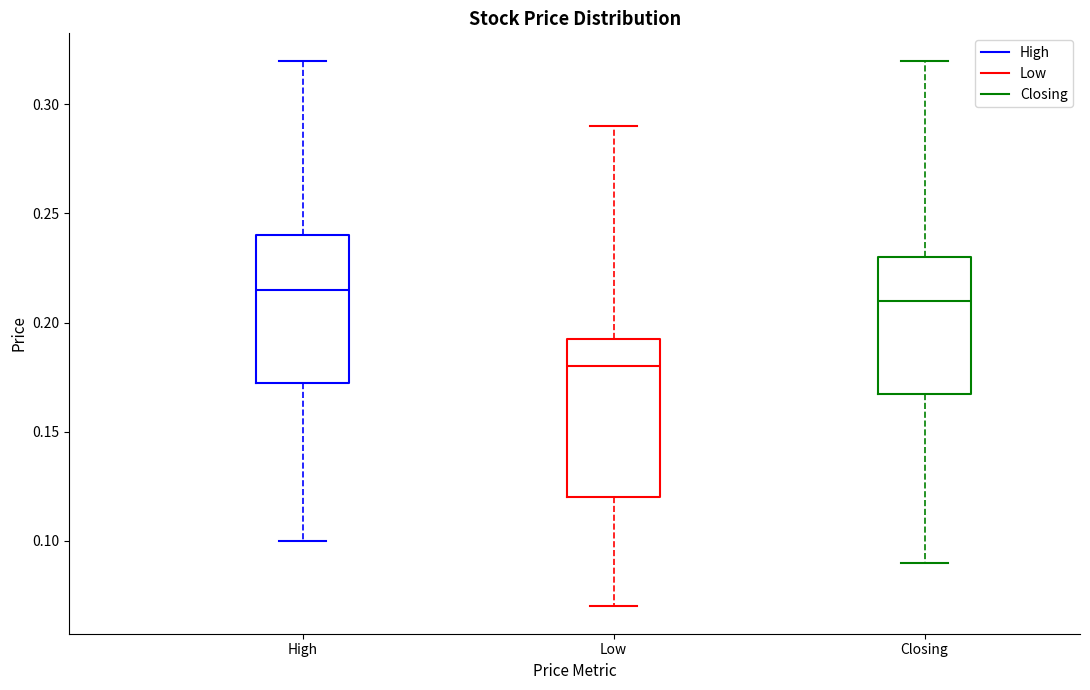

Which box's median line is the highest?

High